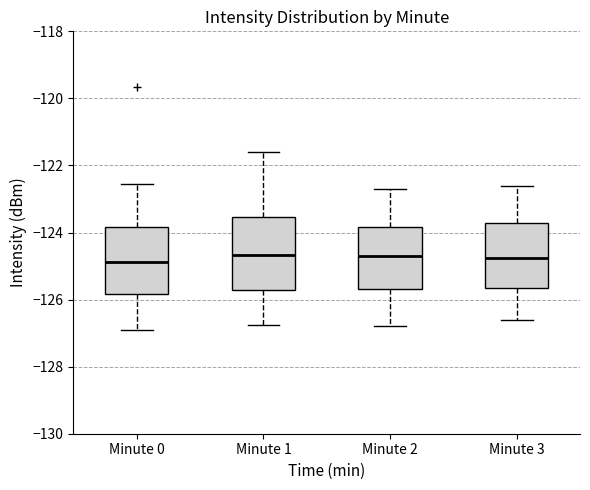

Reading left to right, transcribe this box plot: for each box, give where its median line is, the range the box spans, and where its two whiskers end, as read against the y-axis. The values are not printed on the chart, so give them approximately, as read against the axis.

Minute 0: median -124.8, box -125.8 to -123.8, whiskers -127.0 to -122.6
Minute 1: median -124.6, box -125.8 to -123.6, whiskers -126.8 to -121.6
Minute 2: median -124.6, box -125.6 to -123.8, whiskers -126.8 to -122.6
Minute 3: median -124.8, box -125.6 to -123.8, whiskers -126.6 to -122.6